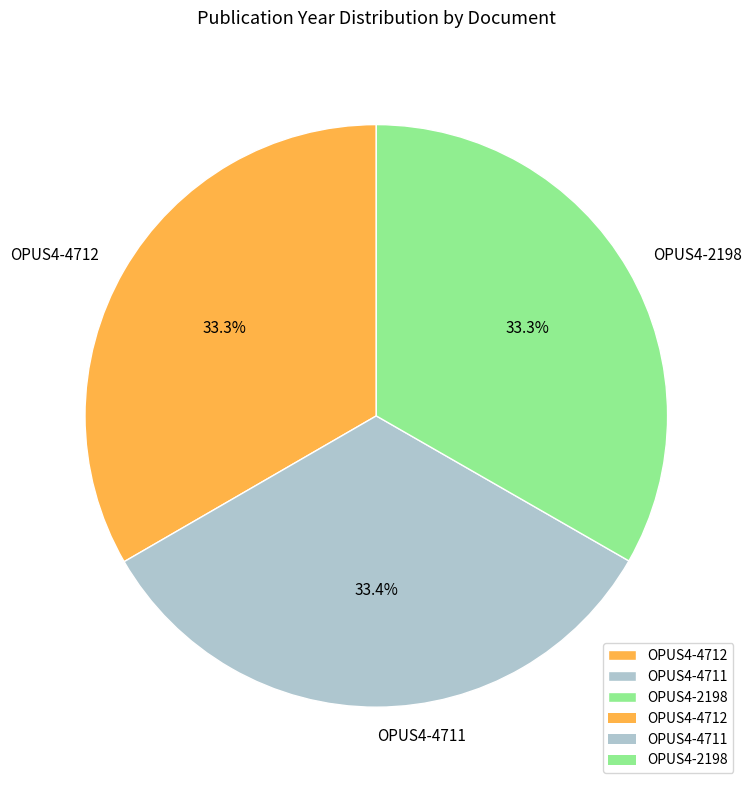

What percentage do OPUS4-4711 and OPUS4-4712 together represent?

66.7%